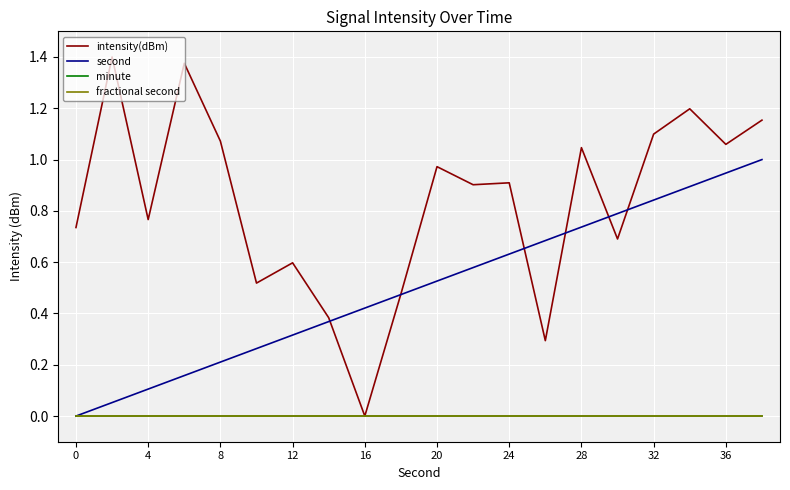

Does the chart have visible grid lines?

Yes